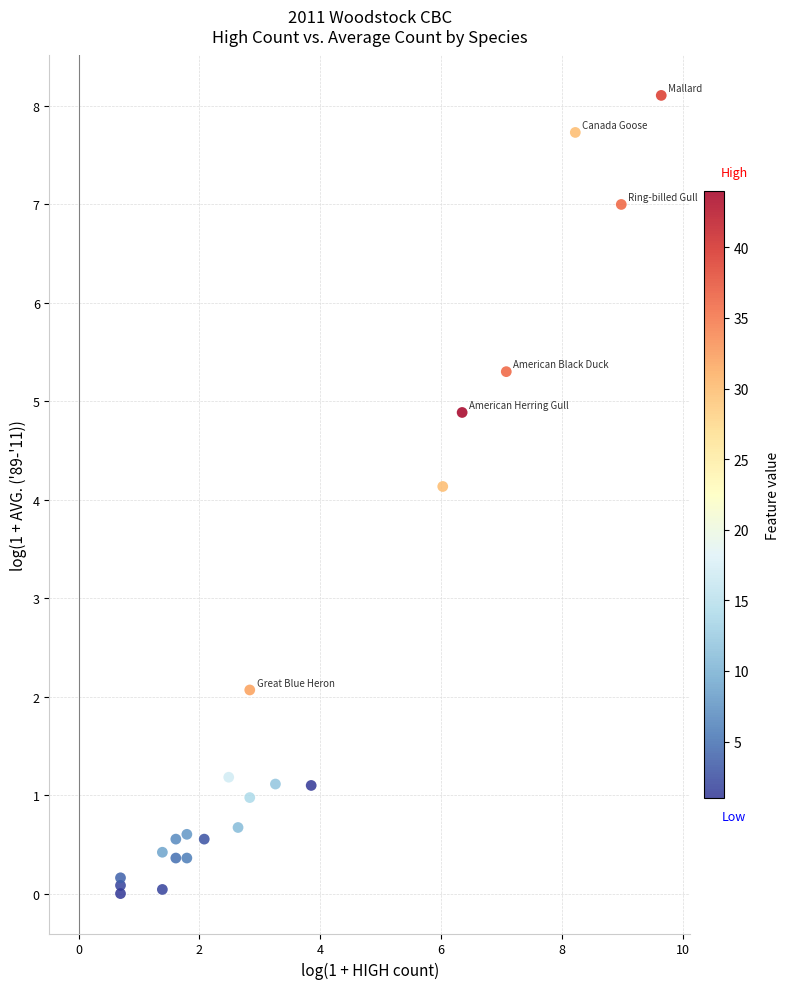

What Y value in the scatter plot is closest to 4?

4.1